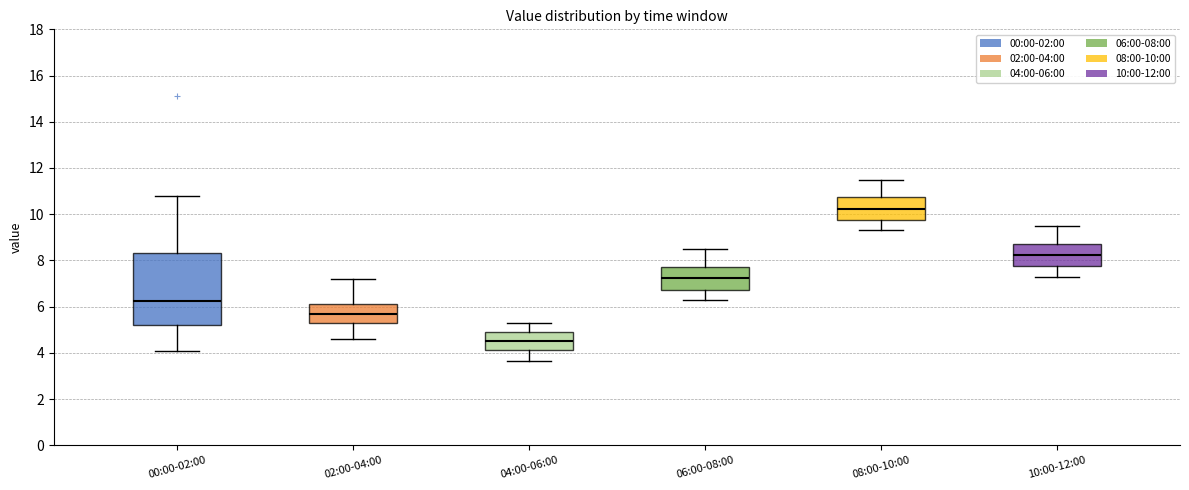

Comparing the boxes themselves (not the whiskers), which one is the tallest?

00:00-02:00